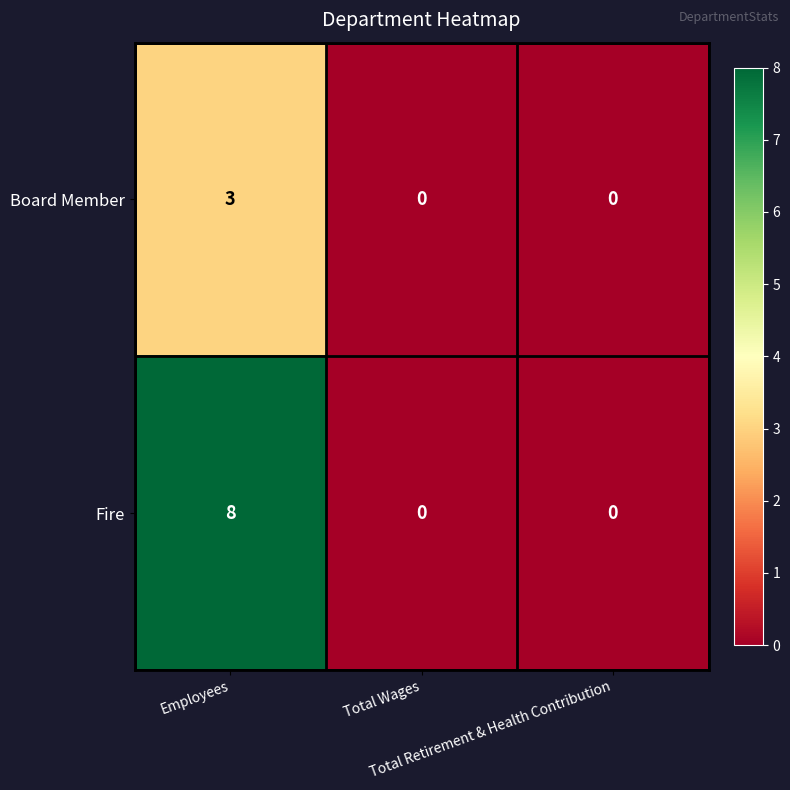

What is the maximum value shown in the chart?

8